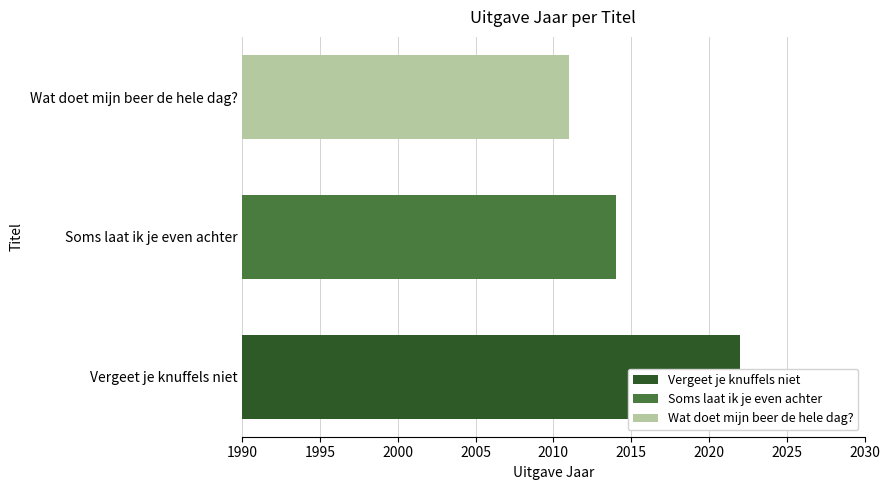

Are the bars horizontal?

Yes